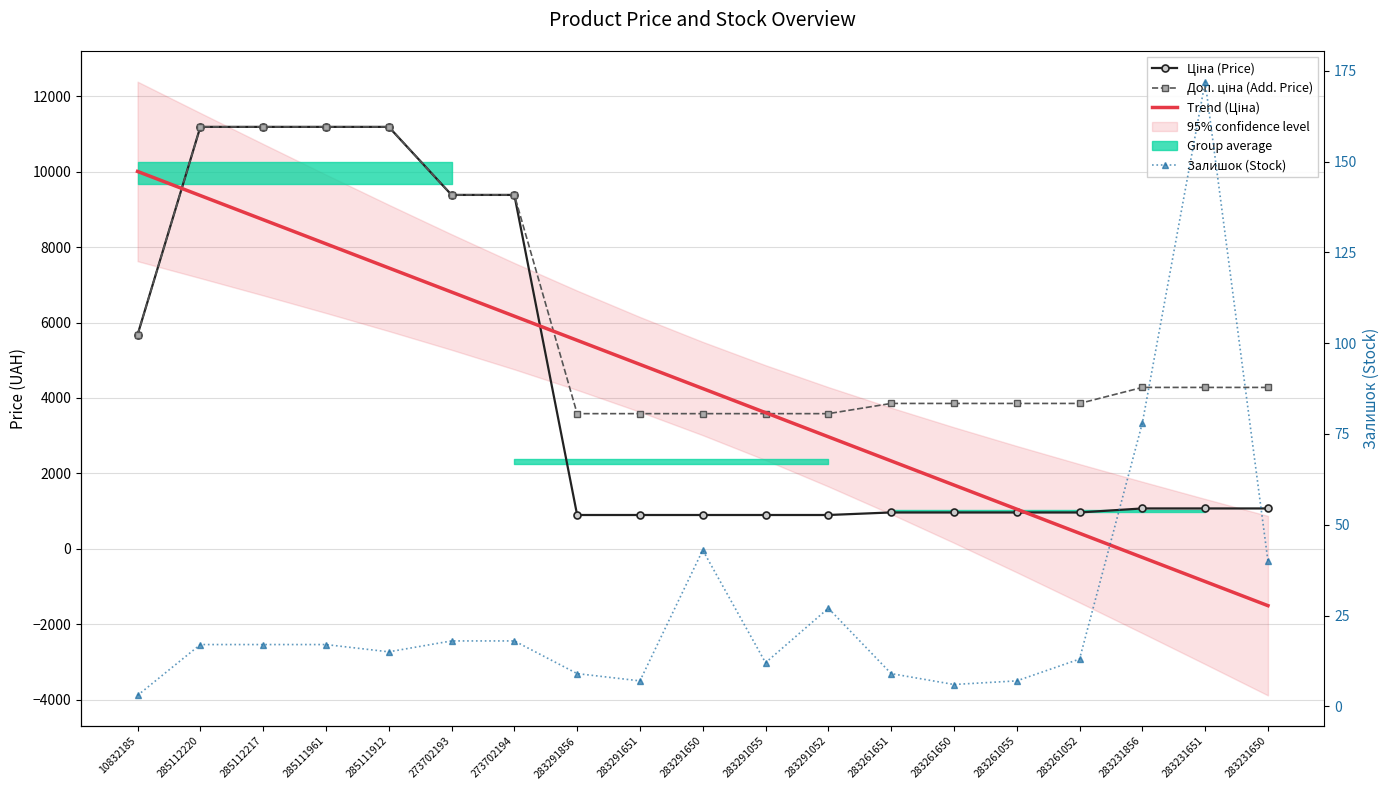

Is it true that Ціна (Price) equals 2754.7 at 285112220?

False